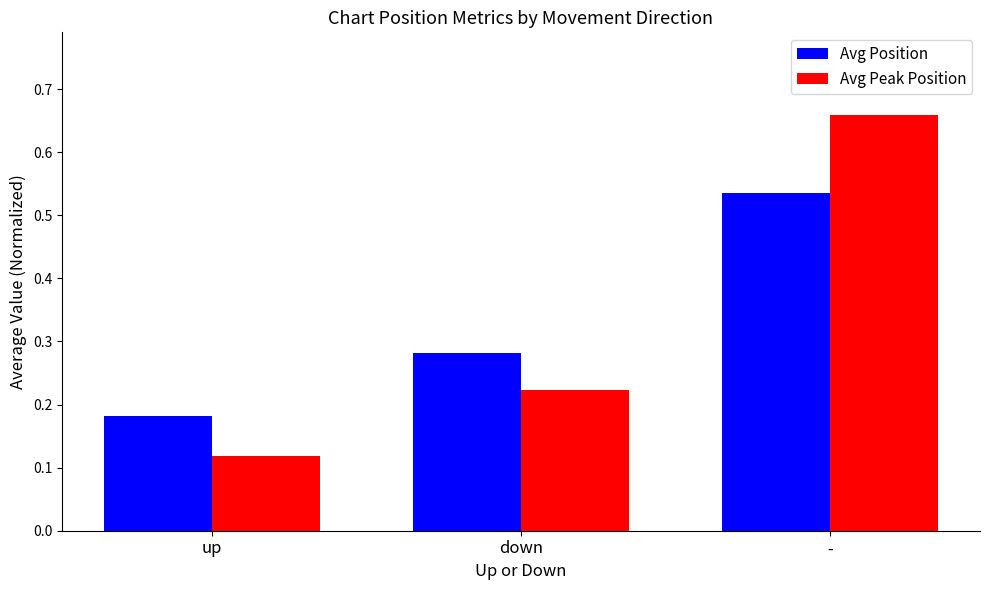

What position from the left is down?

2